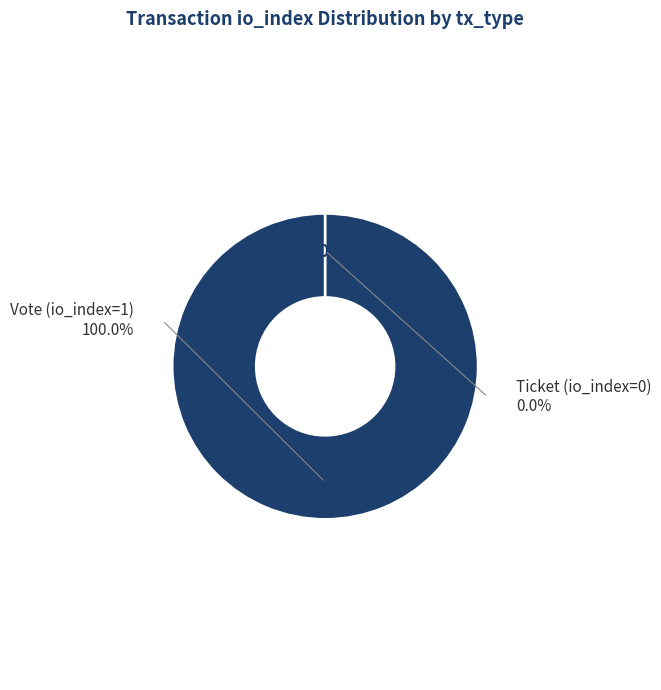

Do Vote (io_index=1) and Ticket (io_index=0) together represent more than half of the pie?

Yes